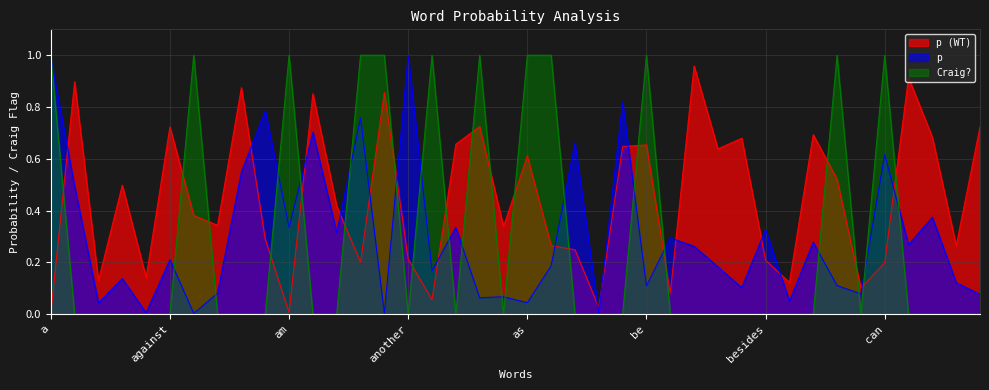

What is the sum of all p values?

12.0